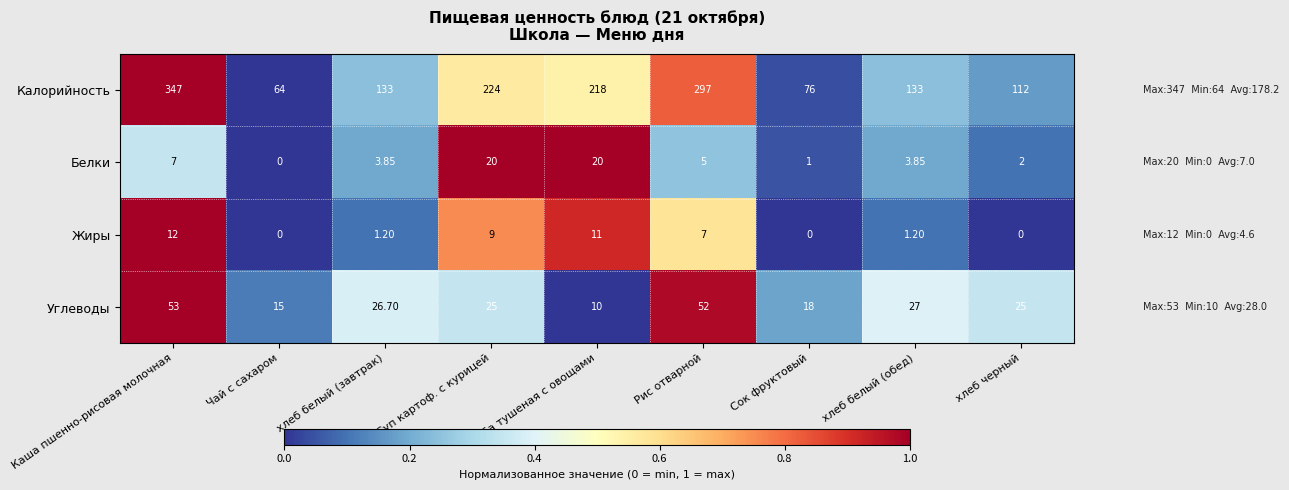

Between Сок фруктовый and хлеб черный, which series saw the biggest shift?

Калорийность